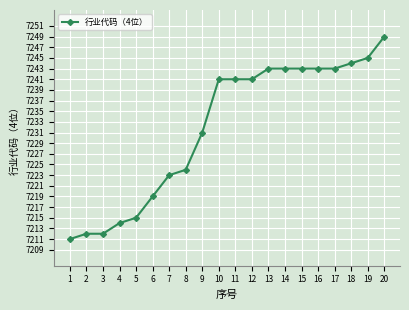

The chart shows a value of 7241 at 10. True or false?

True